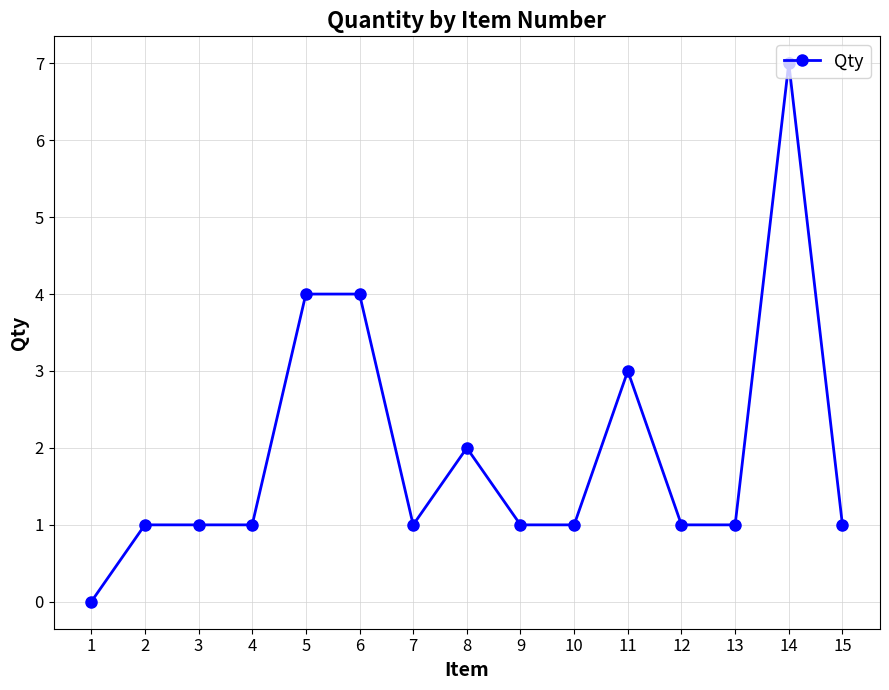

Count the values in the range 1 to 3.

11